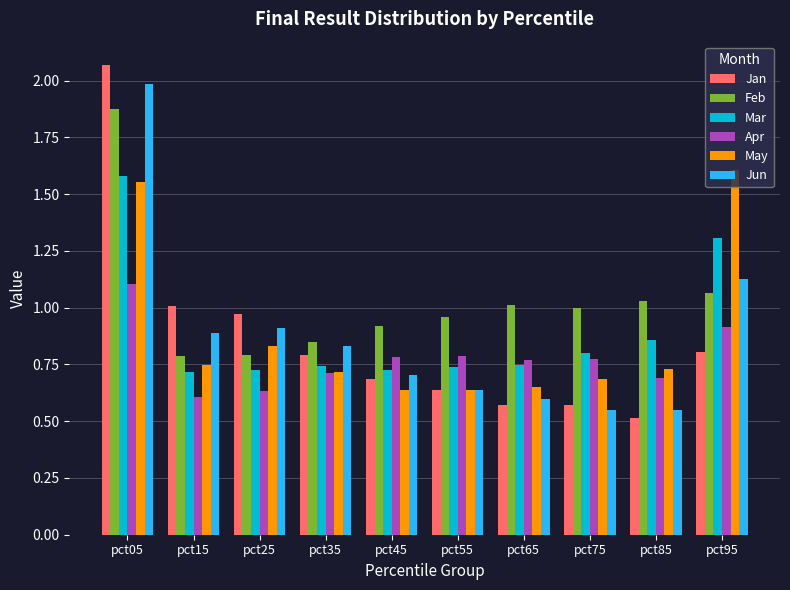

Which series has the widest spread of values?

Jan